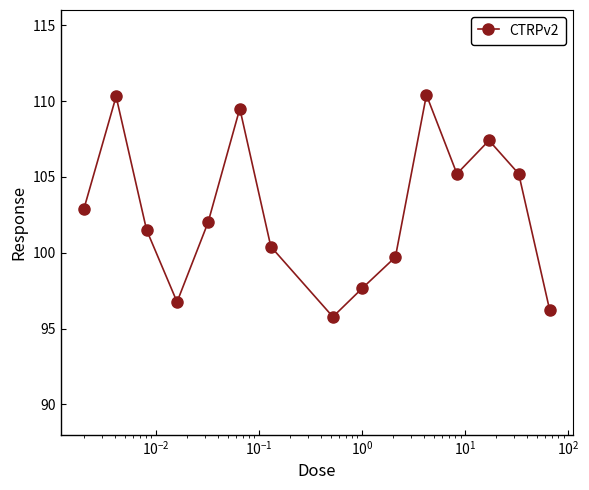

What is the value of the 1st point from the left?

102.9